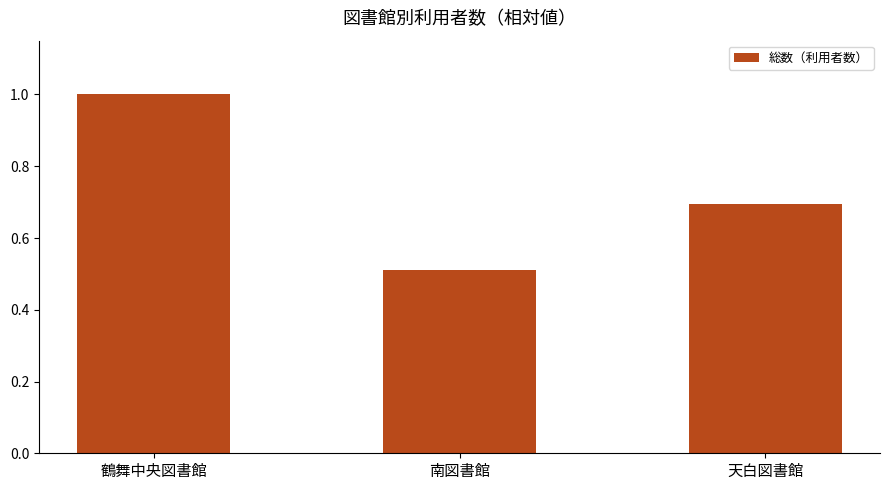

The chart shows a value of 1.0 at 鶴舞中央図書館. True or false?

True